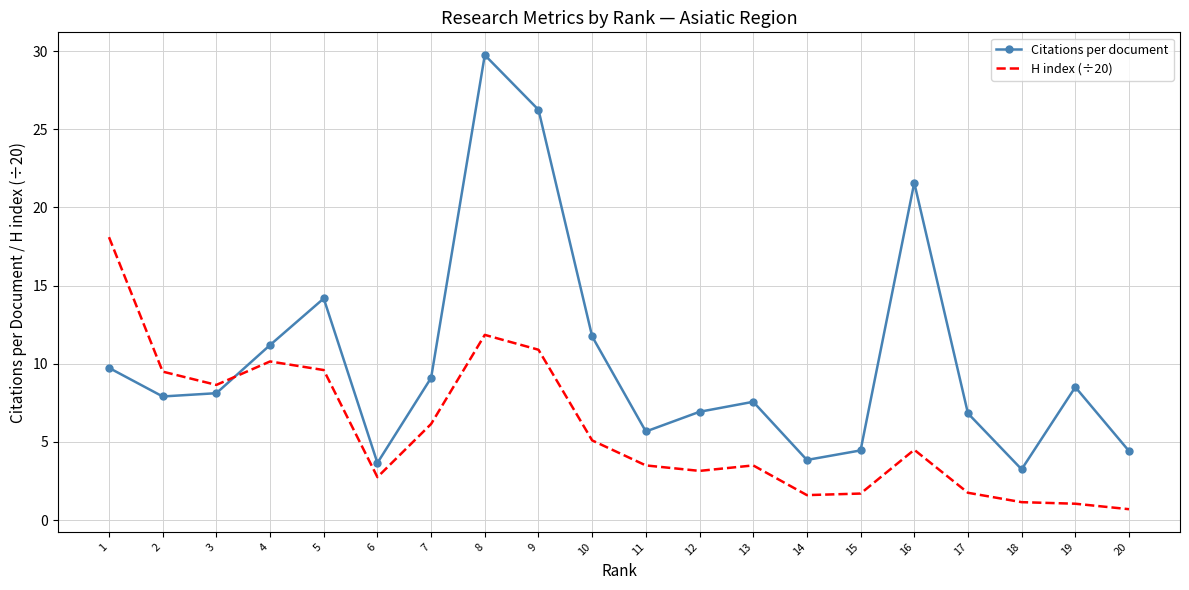

Is the value of H index (÷20) at 10 greater than the value of Citations per document at 10?

No